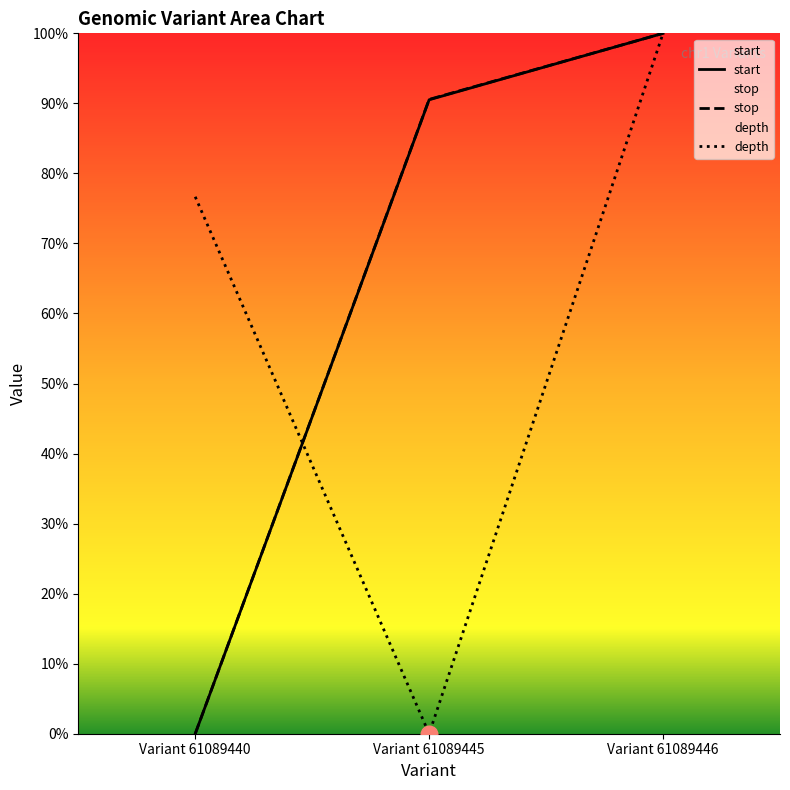

How many lines are shown in the chart?

3